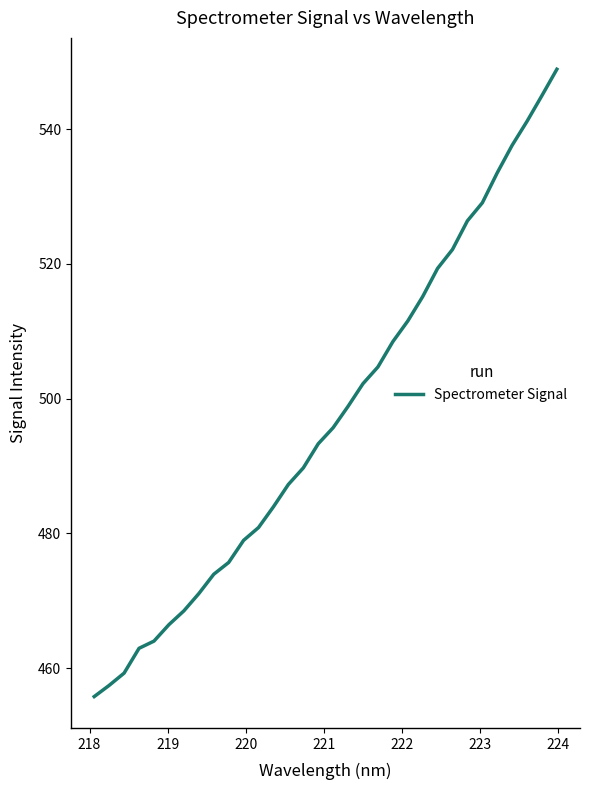

What is the difference between the second highest and minimum values?

89.2